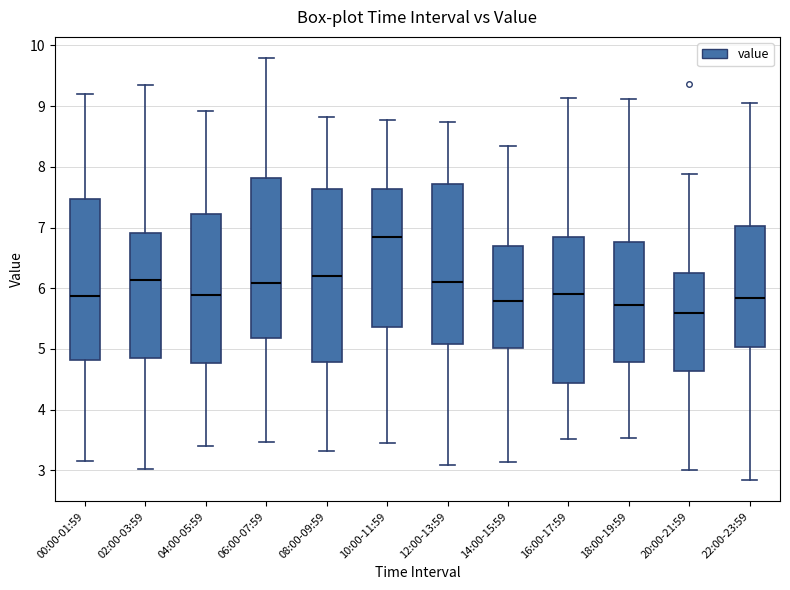

Reading left to right, transcribe this box plot: for each box, give where its median line is, the range the box spans, and where its two whiskers end, as read against the y-axis. The values are not printed on the chart, so give them approximately, as read against the axis.

00:00-01:59: median 5.9, box 4.8 to 7.5, whiskers 3.1 to 9.2
02:00-03:59: median 6.1, box 4.9 to 6.9, whiskers 3.0 to 9.4
04:00-05:59: median 5.9, box 4.8 to 7.2, whiskers 3.4 to 8.9
06:00-07:59: median 6.1, box 5.2 to 7.8, whiskers 3.5 to 9.8
08:00-09:59: median 6.2, box 4.8 to 7.6, whiskers 3.3 to 8.8
10:00-11:59: median 6.8, box 5.4 to 7.6, whiskers 3.5 to 8.8
12:00-13:59: median 6.1, box 5.1 to 7.7, whiskers 3.1 to 8.7
14:00-15:59: median 5.8, box 5.0 to 6.7, whiskers 3.1 to 8.3
16:00-17:59: median 5.9, box 4.4 to 6.8, whiskers 3.5 to 9.1
18:00-19:59: median 5.7, box 4.8 to 6.8, whiskers 3.5 to 9.1
20:00-21:59: median 5.6, box 4.6 to 6.2, whiskers 3.0 to 7.9
22:00-23:59: median 5.8, box 5.0 to 7.0, whiskers 2.8 to 9.0